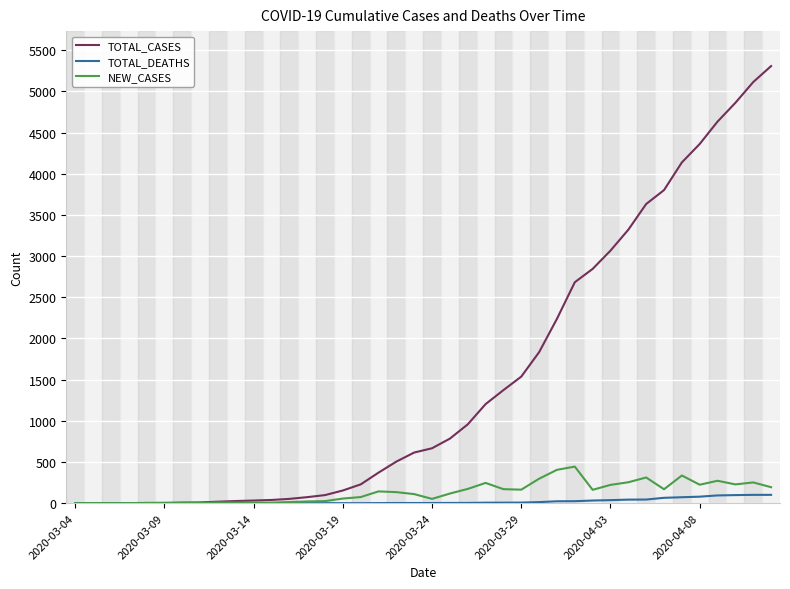

Which series has the largest total across all categories?

TOTAL_CASES